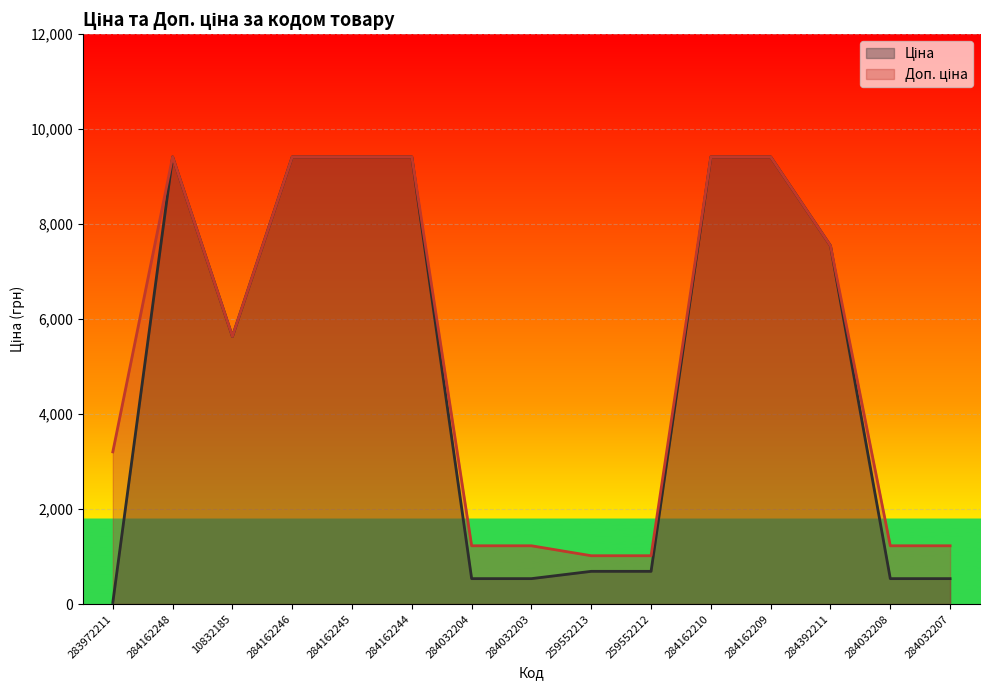

At 259552213, list the series in order from largest to smallest.

Доп. ціна, Ціна